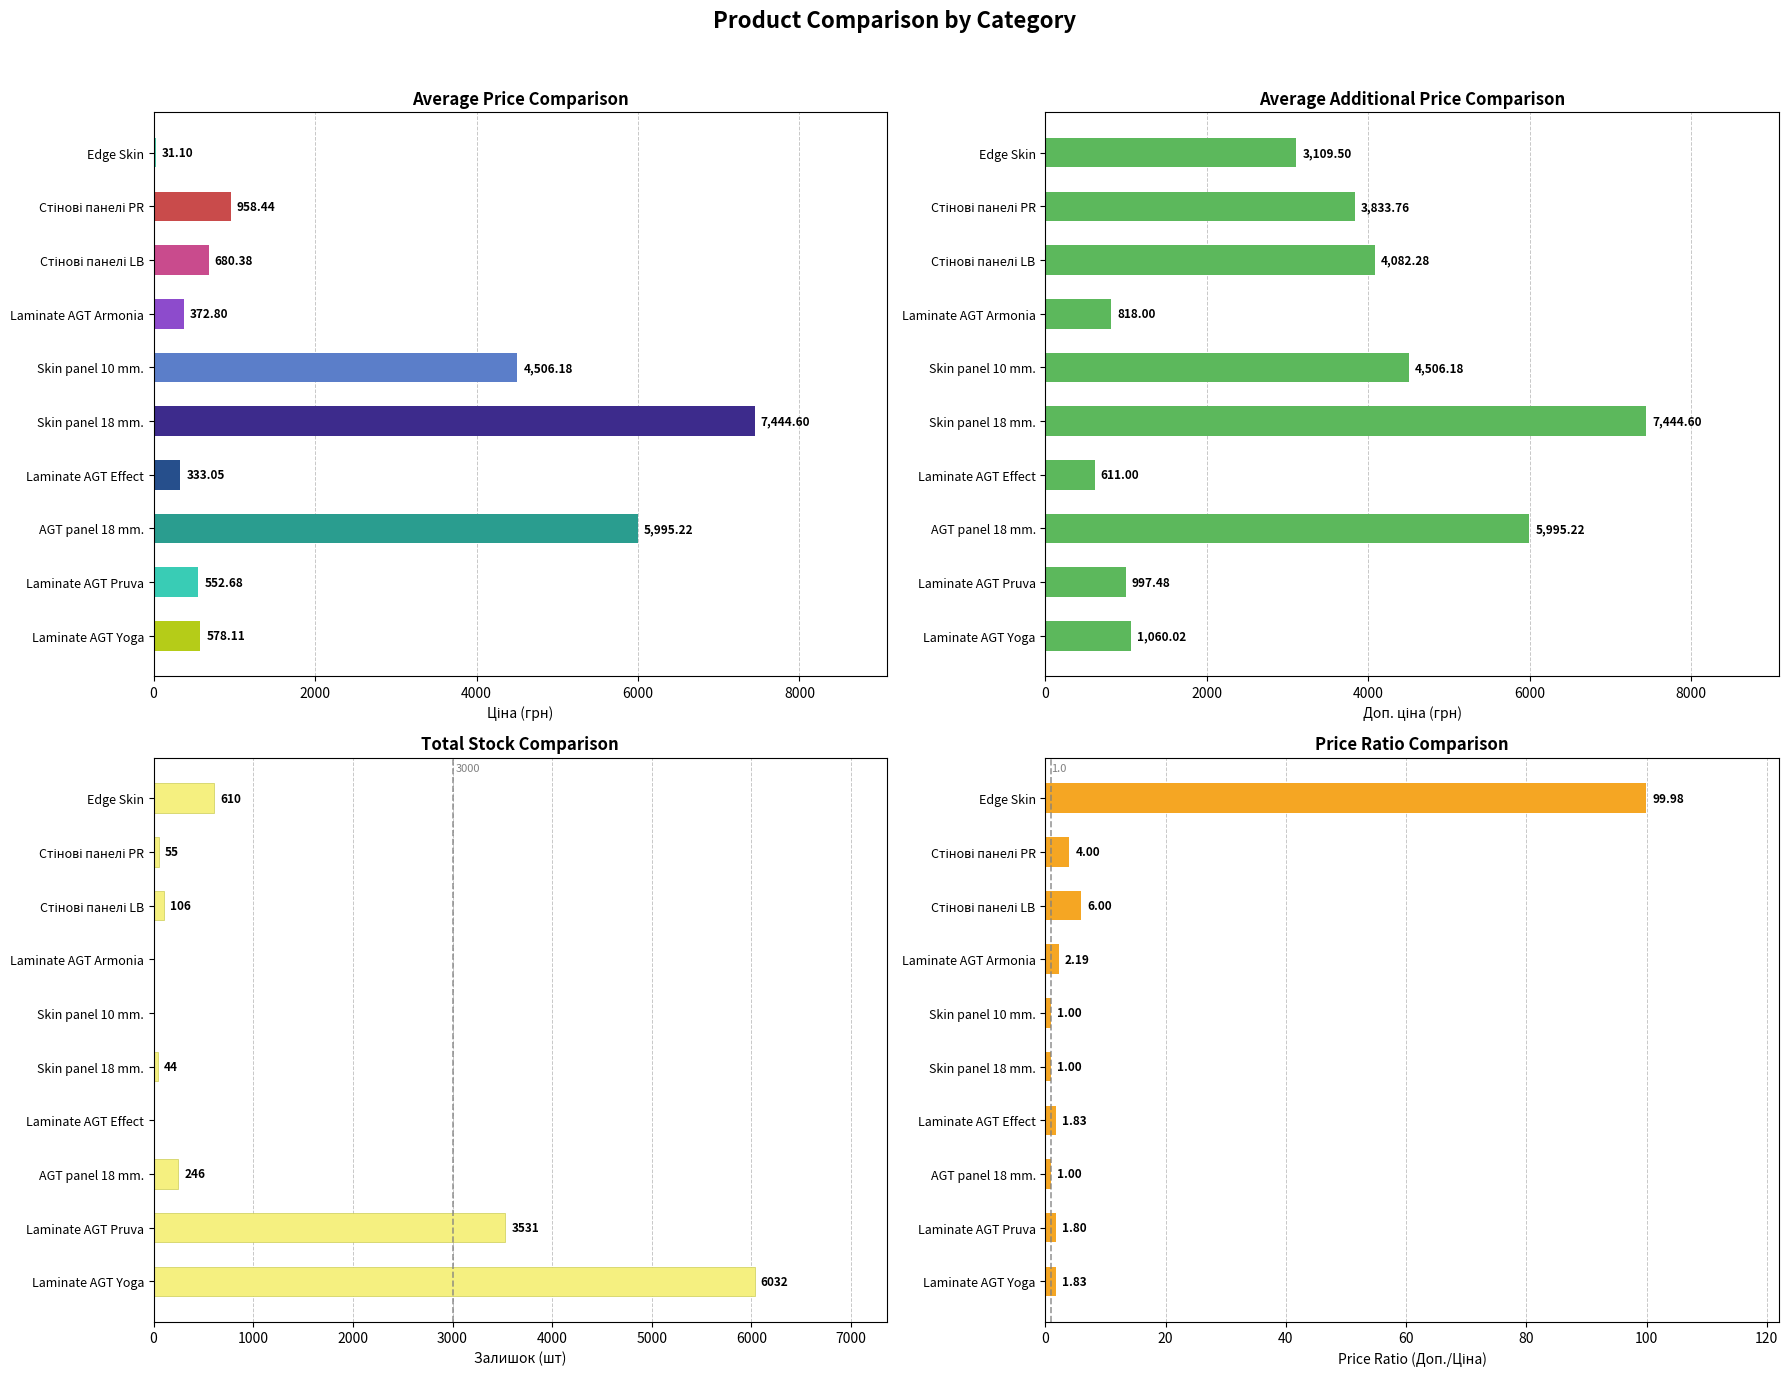

Rank the series by their average value, from highest to lowest.

Доп. ціна (avg), Ціна (avg), Залишок (sum), Price Ratio